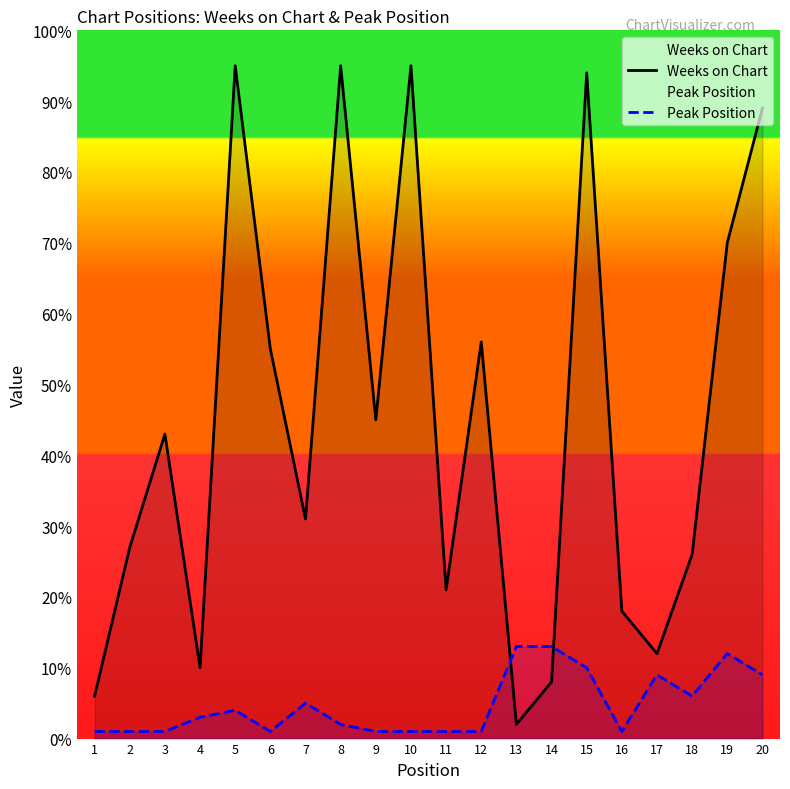

Count the number of categories in the chart.

20